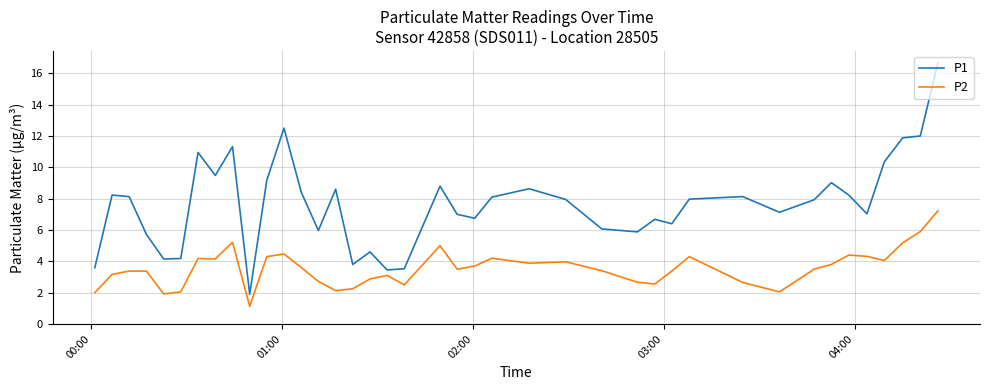

Which series has the largest total across all categories?

P1